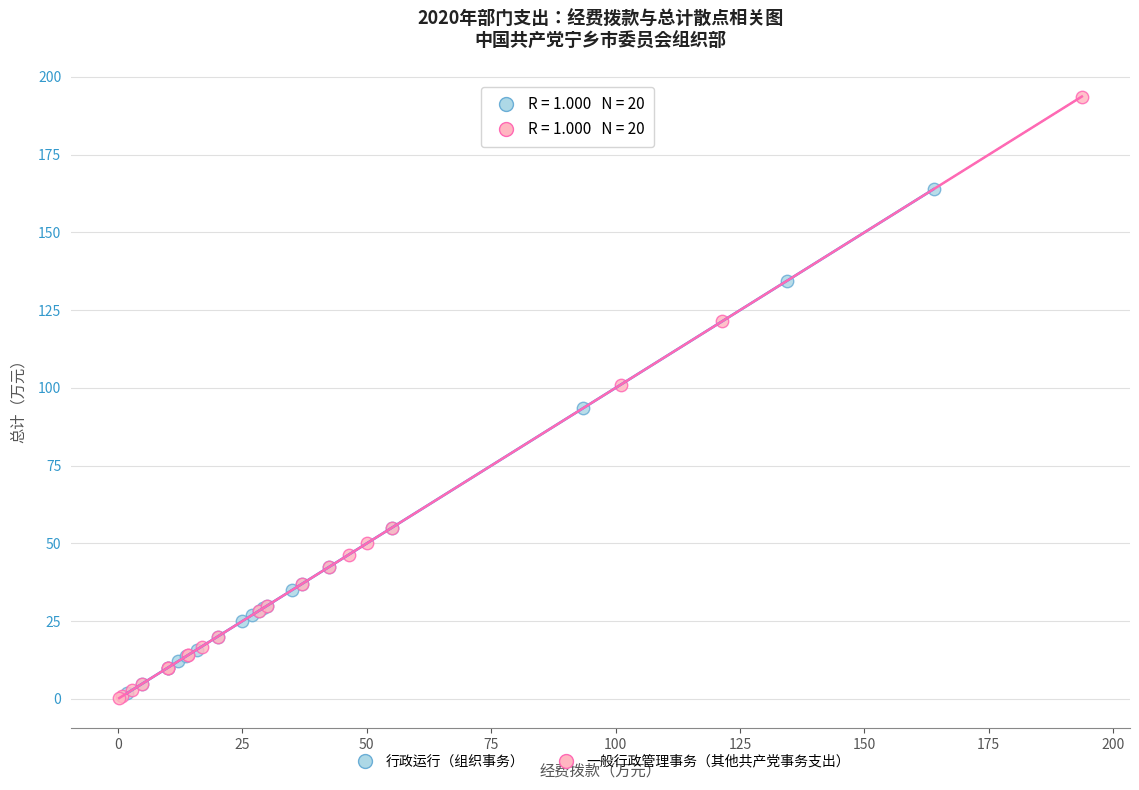

Which series has the largest Y range (max minus min)?

一般行政管理事务（其他共产党事务支出）